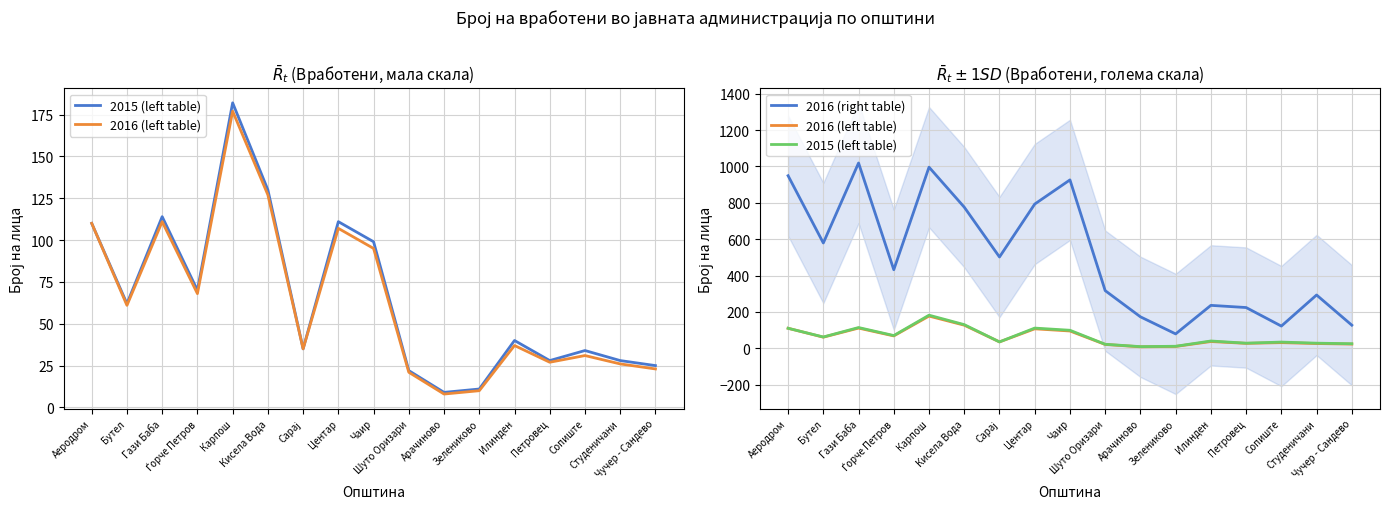

At which category does 2016 (right table) reach its first local valley?

Бутел